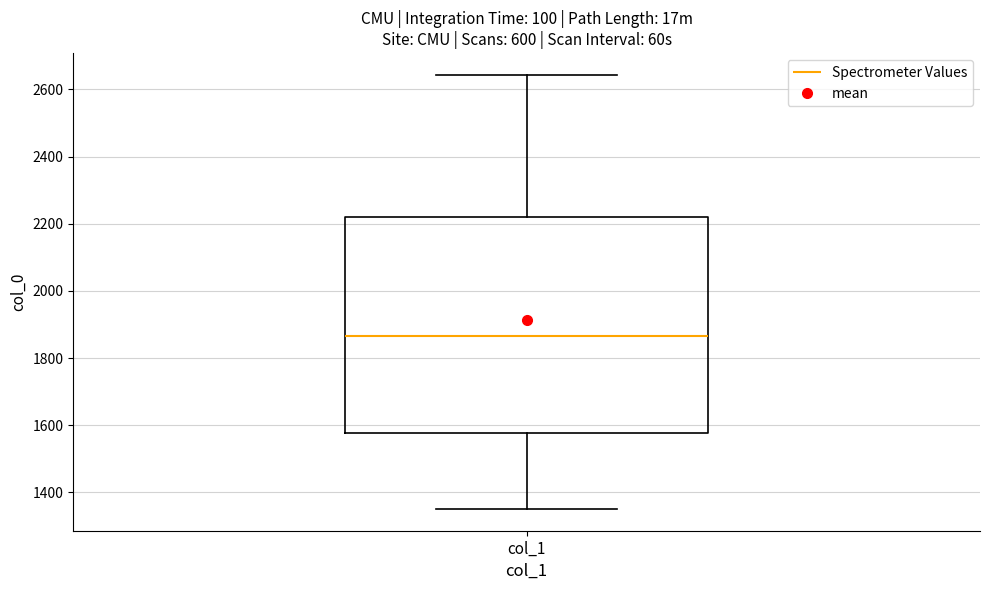

Read this box plot against the y-axis: the position of the median line, the range covered by the box, and the ends of both whiskers. The values are not printed on the chart, so give them approximately, as read against the axis.

median 1860, box 1580 to 2220, whiskers 1360 to 2640